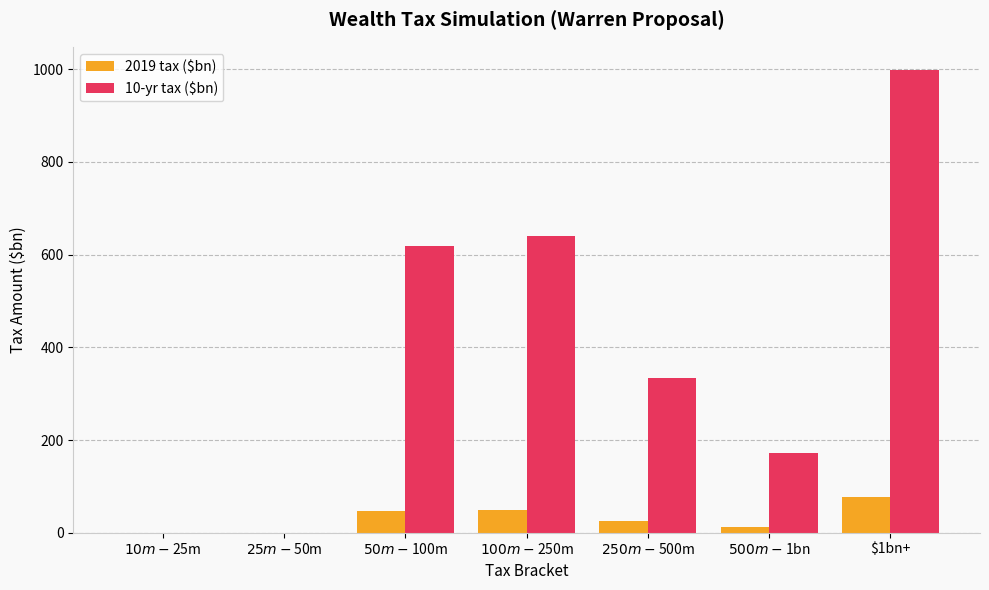

True or false: 2019 tax ($bn) has a value of 47.5 at $50m-$100m.

True